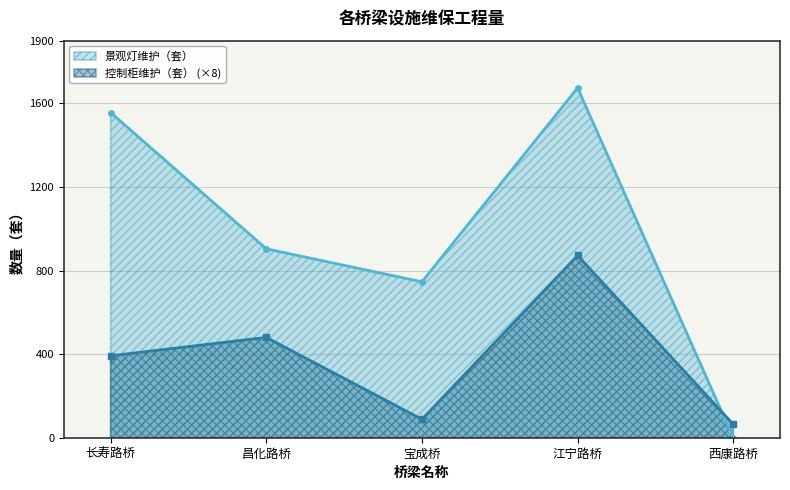

What is the maximum value shown in the chart?

1674